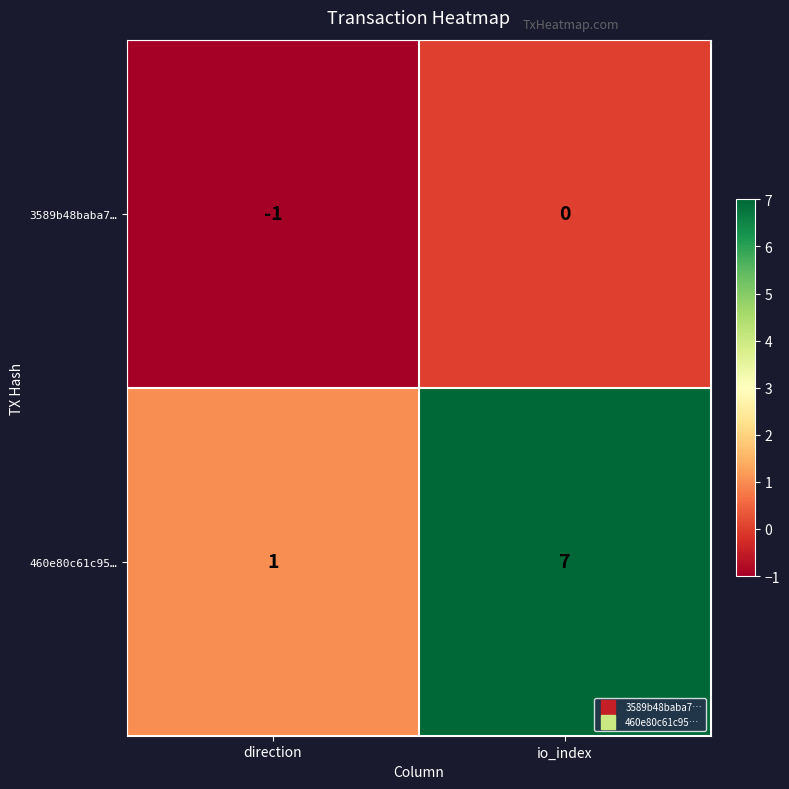

Reading left to right, what are all the values shown in this chart?

3589b48baba7…: direction=-1	io_index=0
460e80c61c95…: direction=1	io_index=7